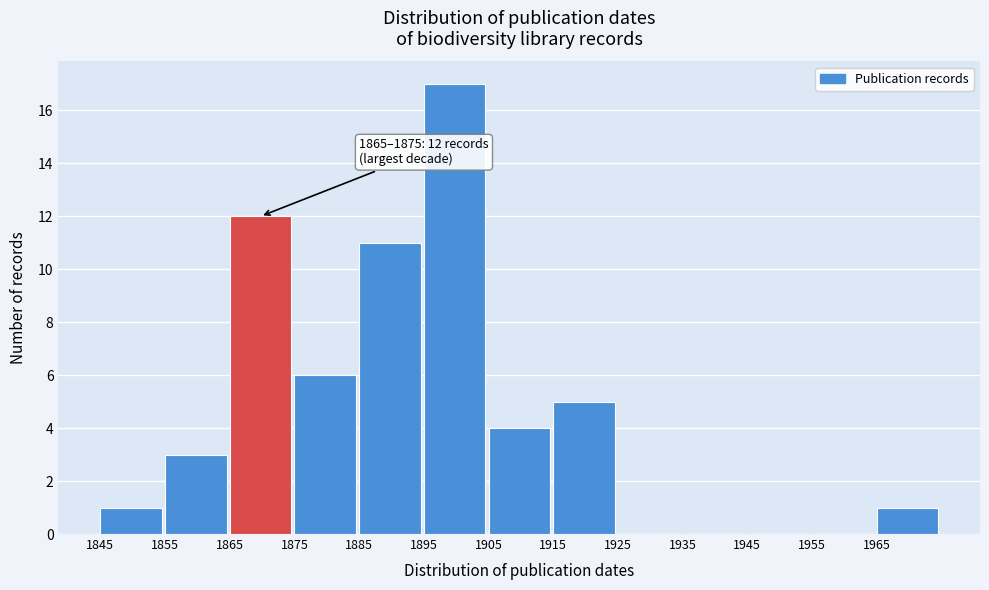

Which range on the x-axis has the tallest bar?

1895 to 1905